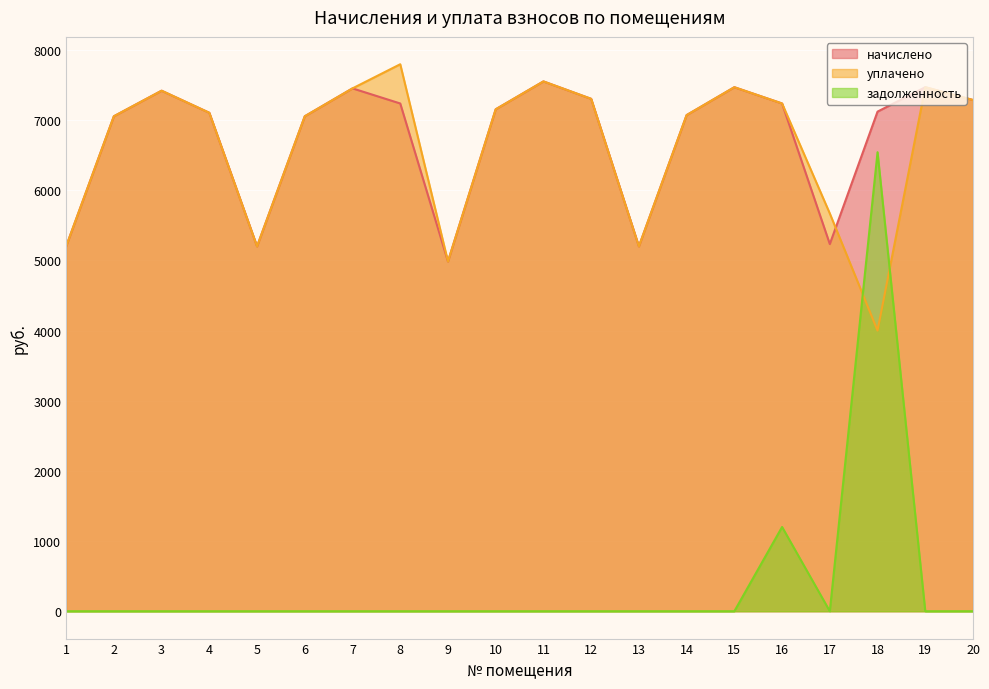

At 12, list the series in order from smallest to largest.

задолженность, начислено, уплачено